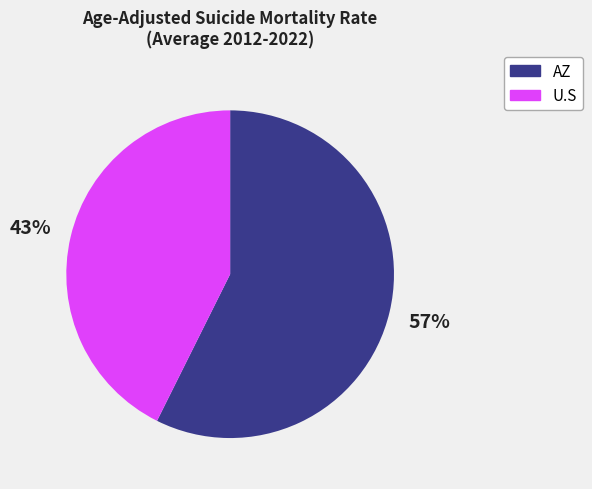

Combined, do U.S and AZ account for over 50%?

Yes